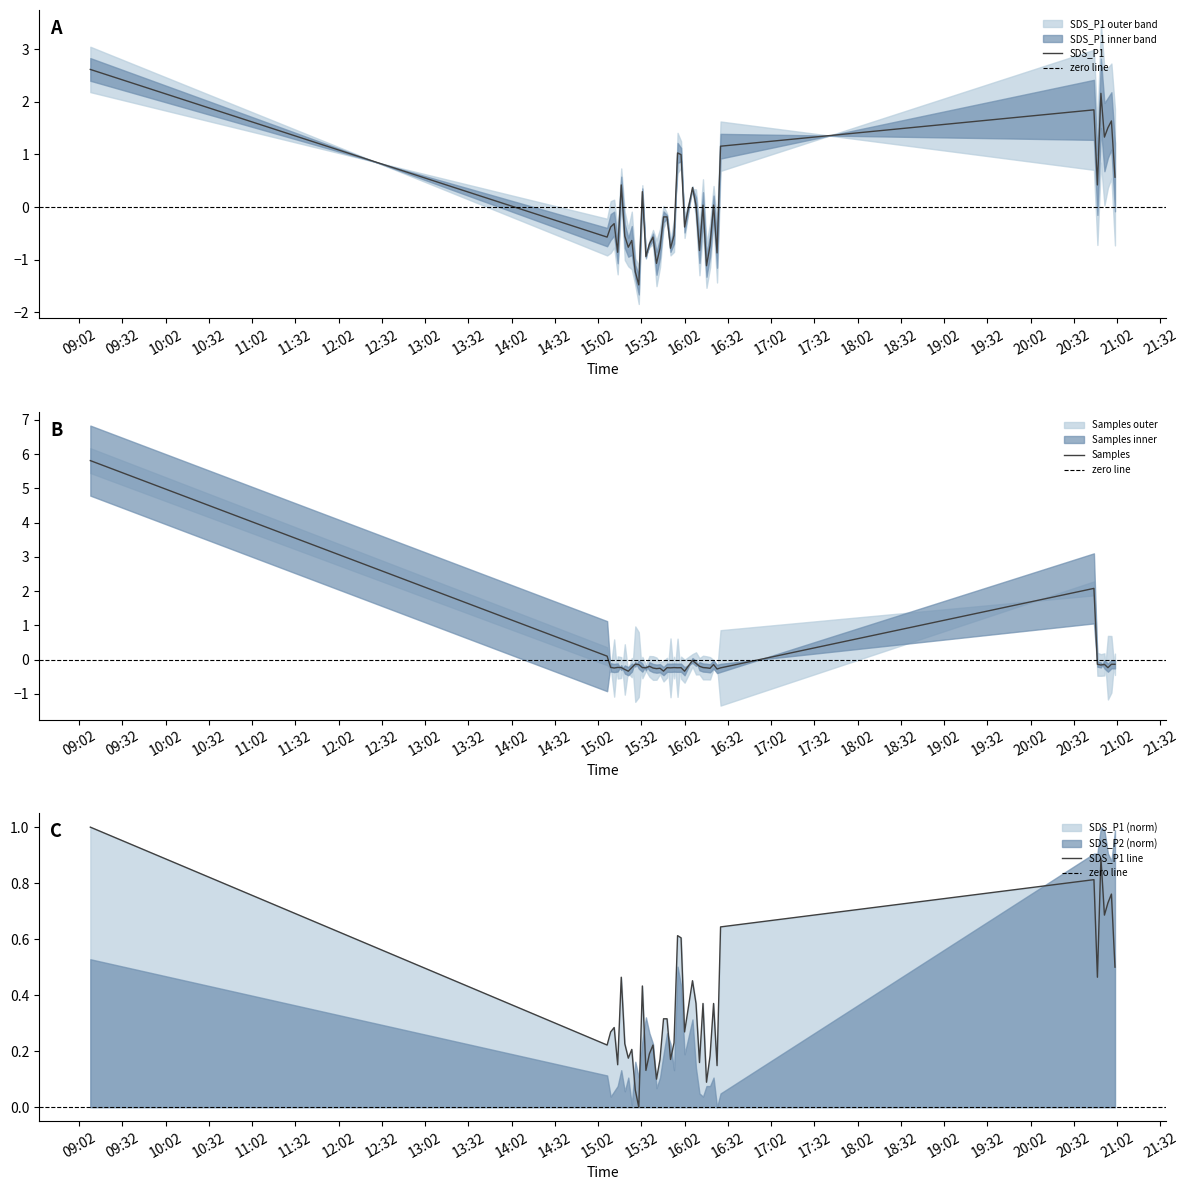

What is the difference between the second highest and minimum values?

3.6